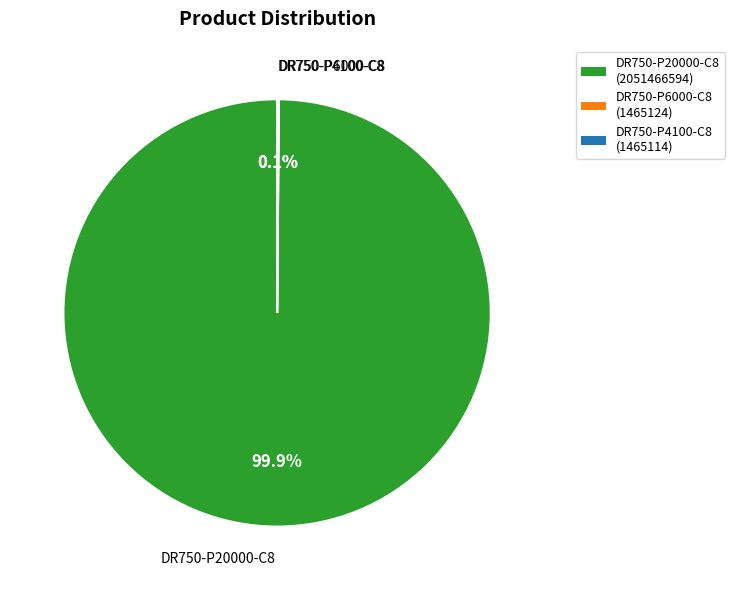

Does DR750-P20000-C8 (2051466594) account for over 50% of the chart?

Yes